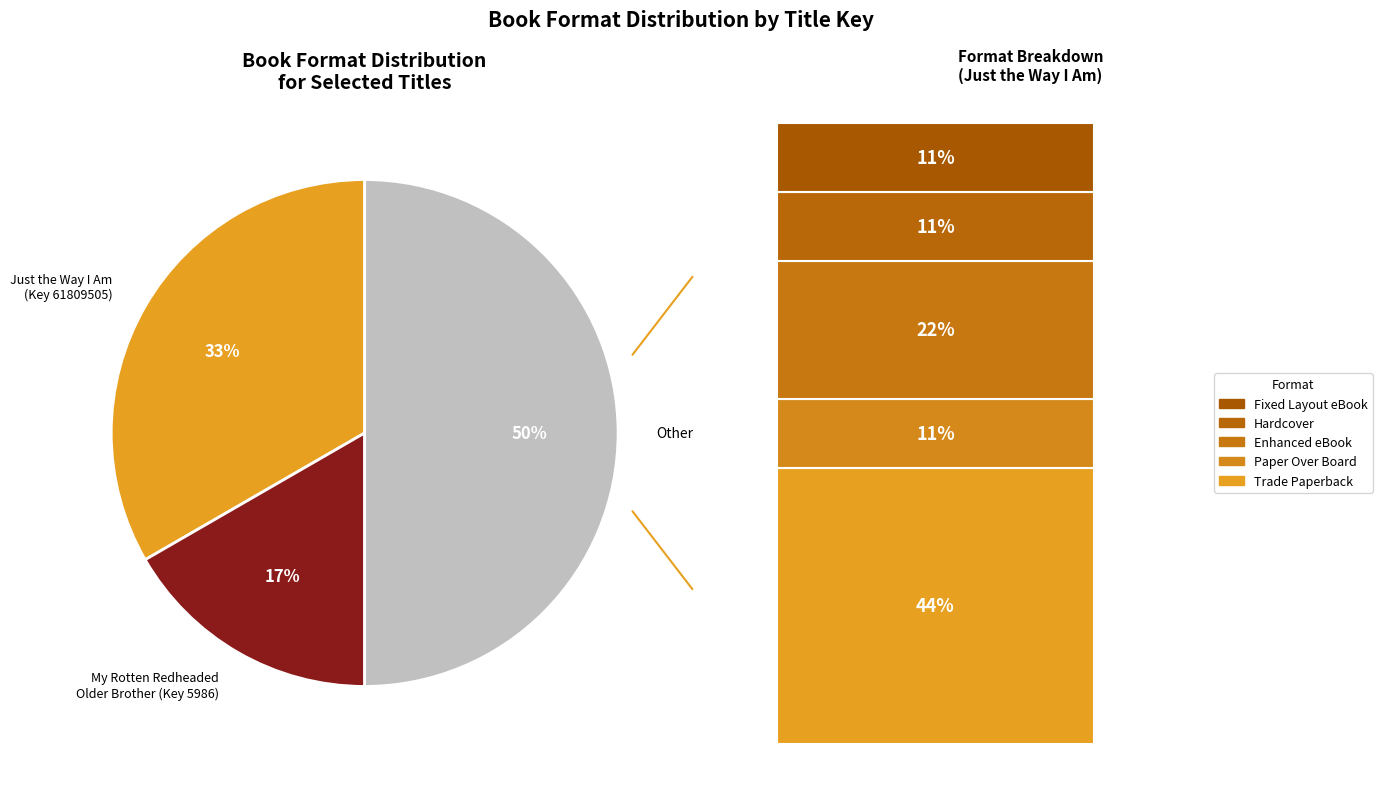

Do My Rotten Redheaded Older Brother (Key 5986) and Other together represent more than half of the pie?

Yes